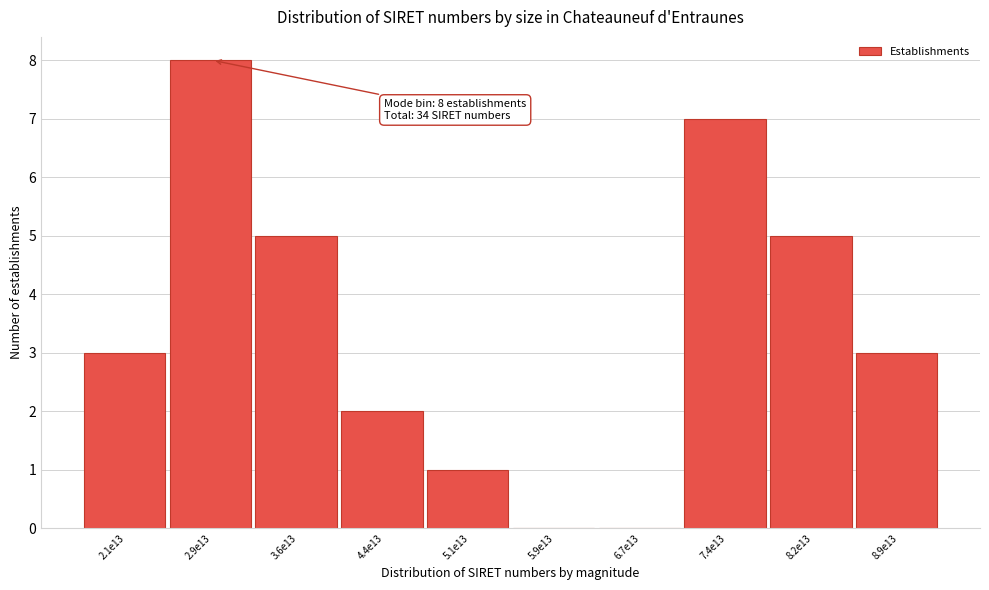

Reading left to right, extract all data points from this chart.

2.1e13=3	2.9e13=8	3.6e13=5	4.4e13=2	5.1e13=1	5.9e13=0	6.7e13=0	7.4e13=7	8.2e13=5	8.9e13=3